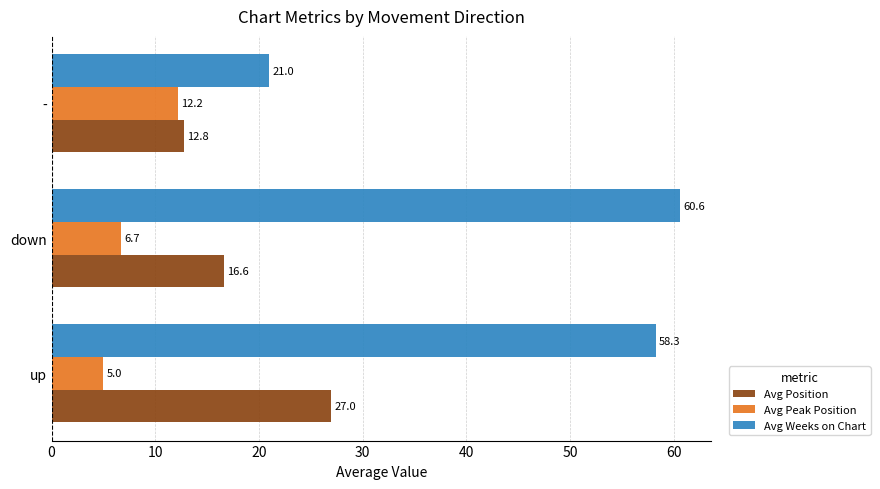

How many values in the Avg Peak Position series are below 6?

1